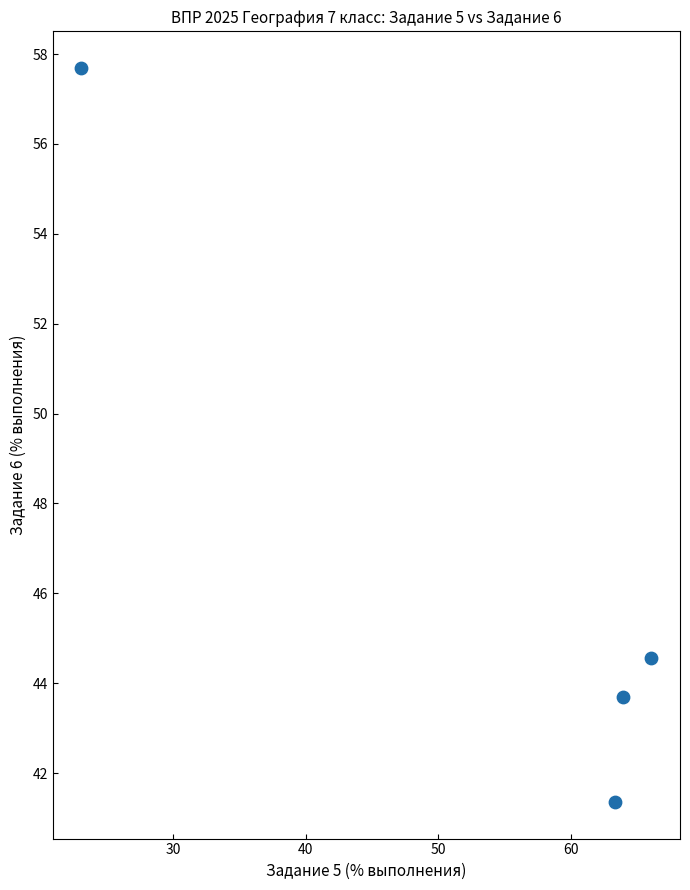

What is the average X value?

54.1